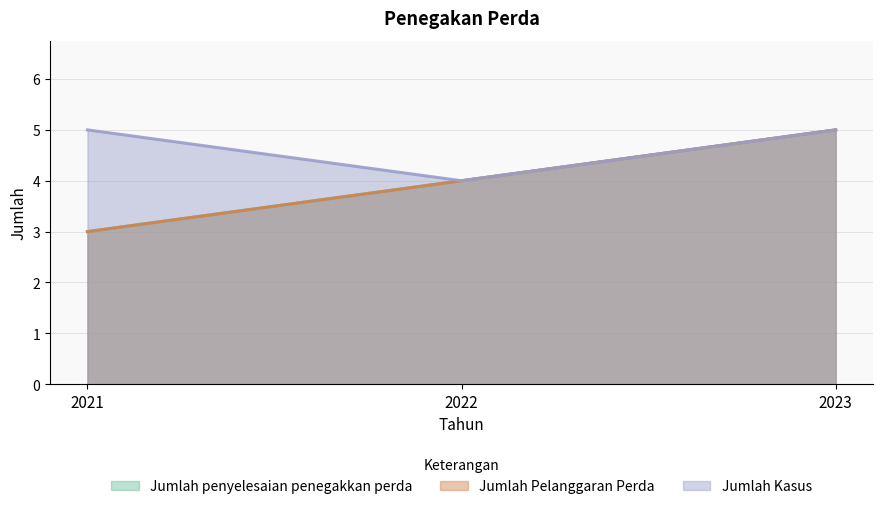

At how many categories does at least one series exceed 4?

2